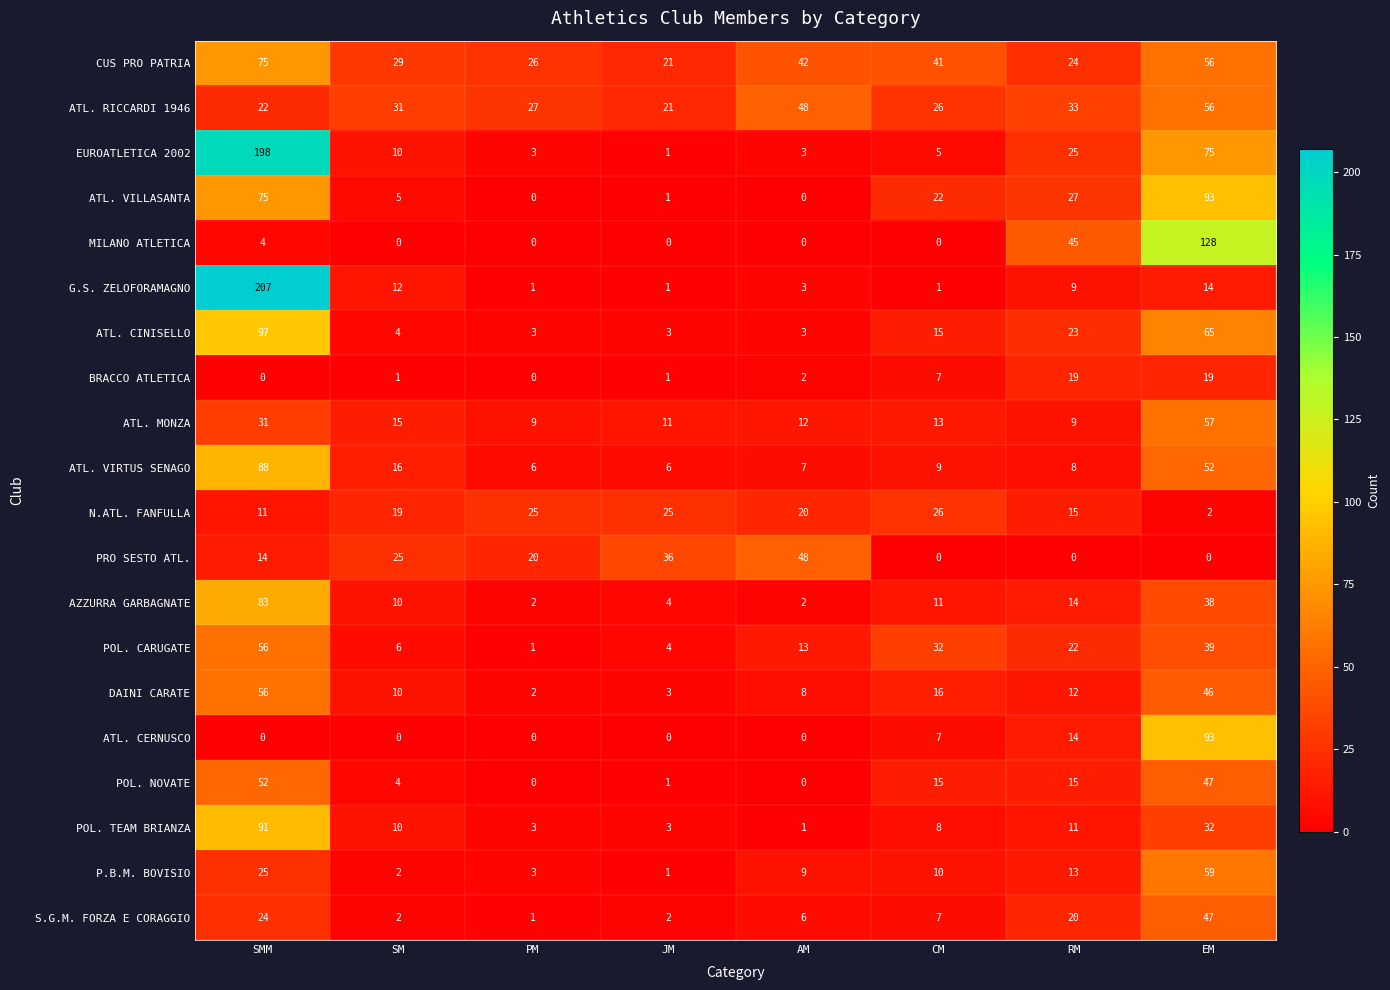

What is the spread (max minus min) of values at RM?

45